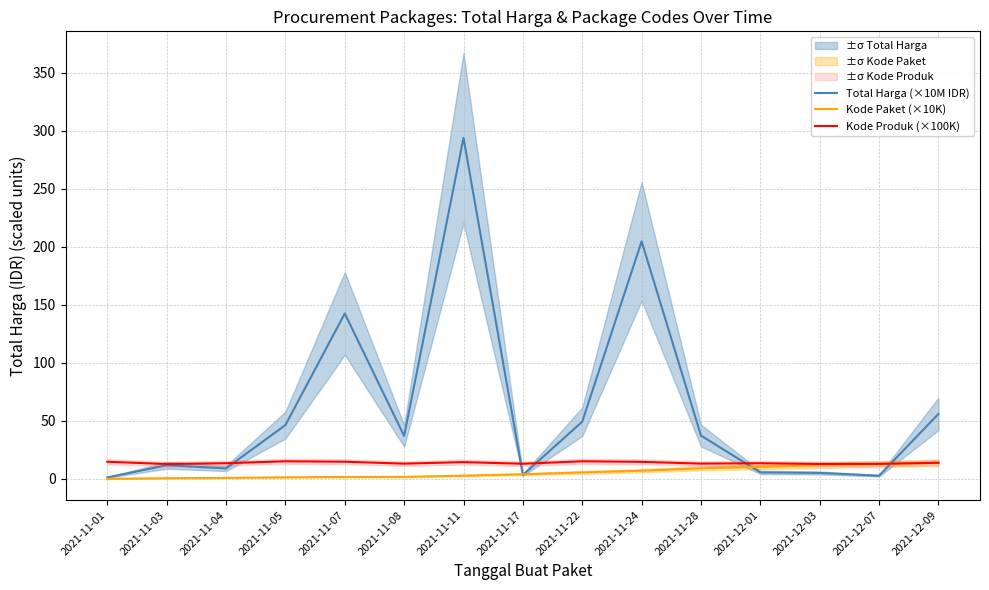

What are all the series names shown in the legend?

Total Harga (×10M IDR), Kode Paket (×10K), Kode Produk (×100K)